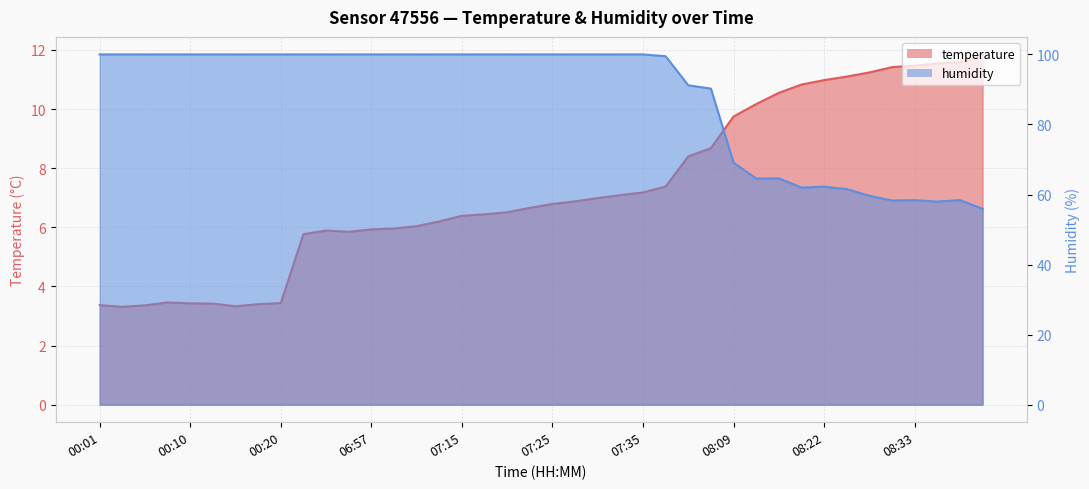

True or false: humidity and temperature intersect in this chart.

False